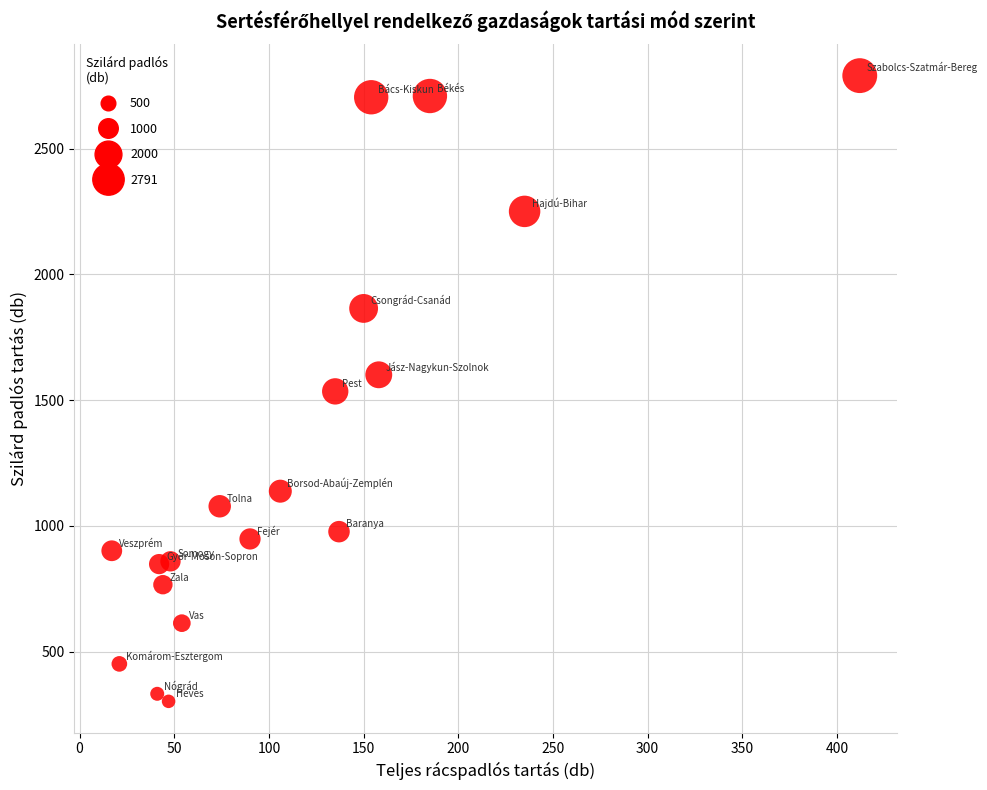

What is the range of Y values (max minus min)?

2489